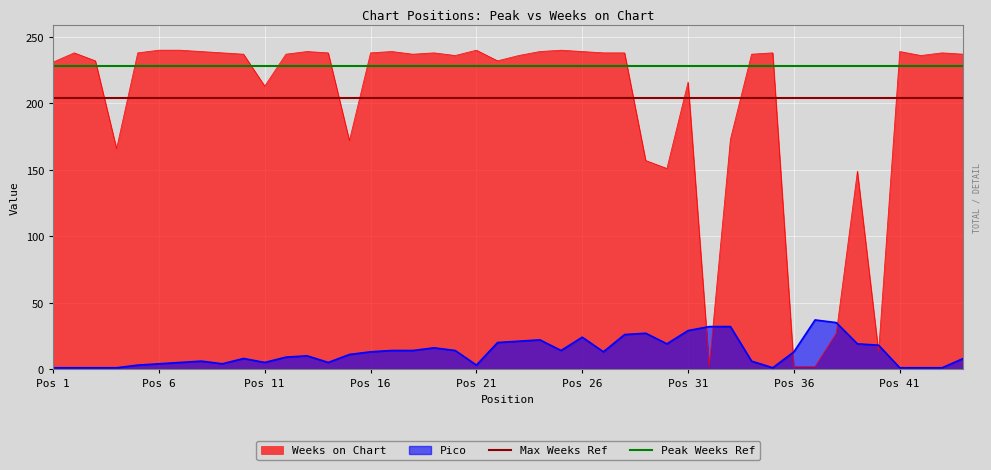

Which series ends up on top after the final intersection of Weeks on Chart and Pico?

Weeks on Chart